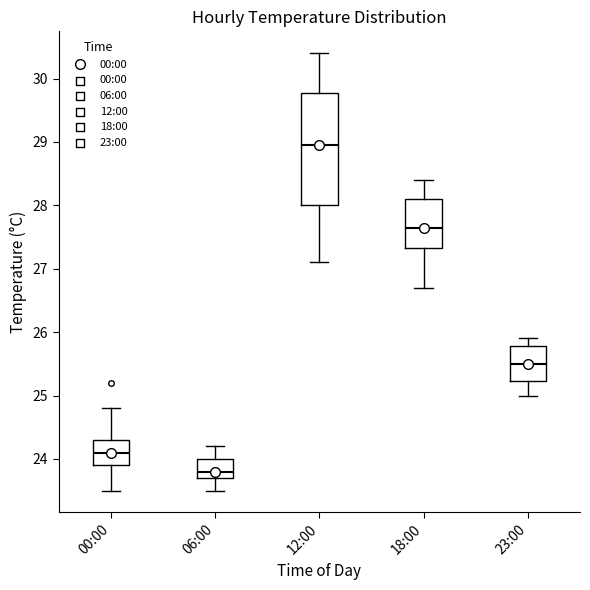

Reading left to right, transcribe this box plot: for each box, give where its median line is, the range the box spans, and where its two whiskers end, as read against the y-axis. The values are not printed on the chart, so give them approximately, as read against the axis.

00:00: median 24.1, box 23.9 to 24.3, whiskers 23.5 to 24.8
06:00: median 23.8, box 23.7 to 24.0, whiskers 23.5 to 24.2
12:00: median 29.0, box 28.0 to 29.8, whiskers 27.1 to 30.4
18:00: median 27.7, box 27.3 to 28.1, whiskers 26.7 to 28.4
23:00: median 25.5, box 25.2 to 25.8, whiskers 25.0 to 25.9